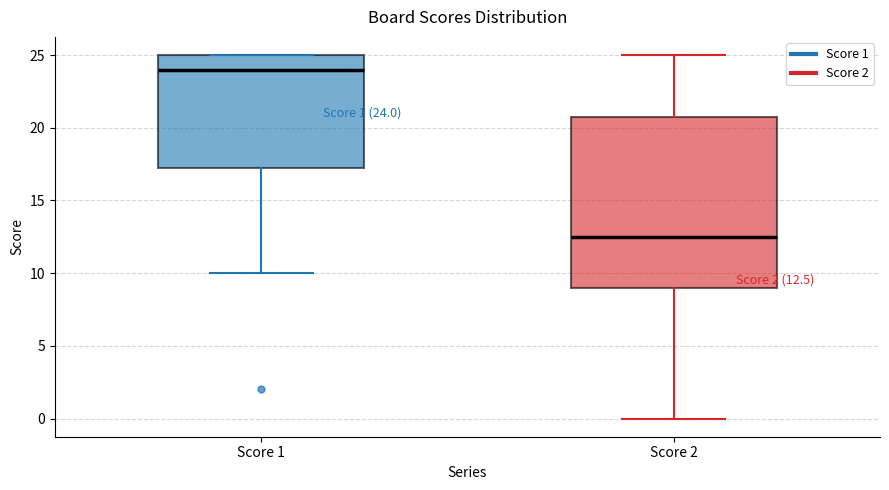

Which box has the highest median line?

Score 1